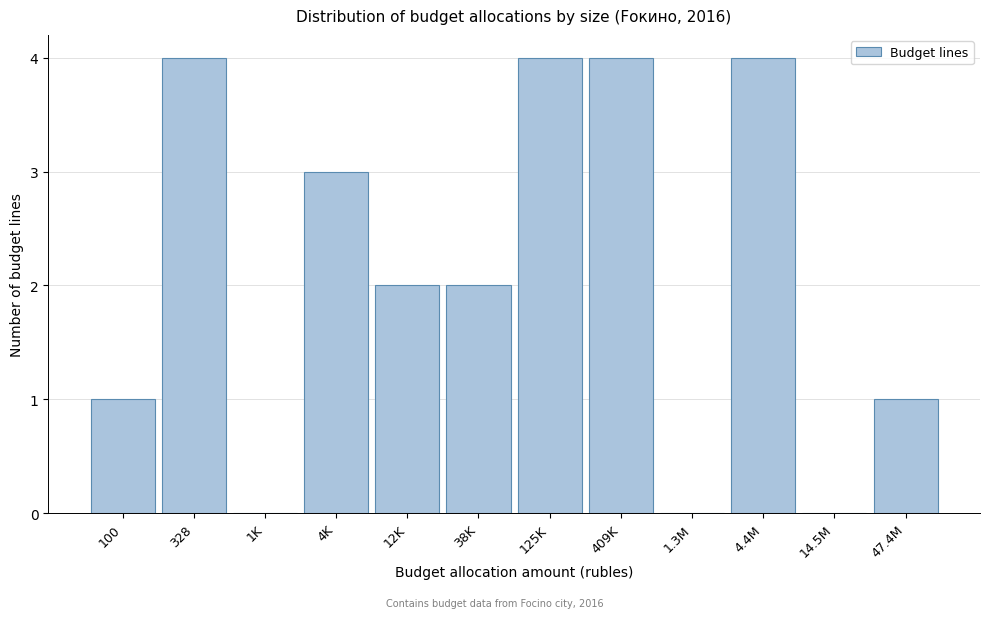

Reading left to right, list all the values displayed in this chart.

100=1	328=4	1K=0	4K=3	12K=2	38K=2	125K=4	409K=4	1.3M=0	4.4M=4	14.5M=0	47.4M=1